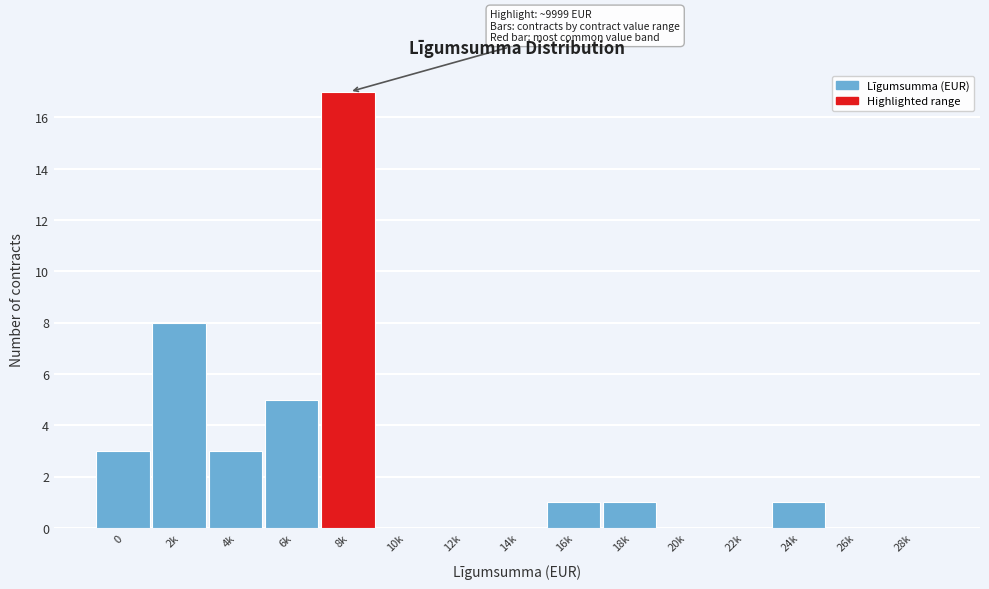

Reading left to right, extract all data points from this chart.

0=3	2k=8	4k=3	6k=5	8k=17	10k=0	12k=0	14k=0	16k=1	18k=1	20k=0	22k=0	24k=1	26k=0	28k=0